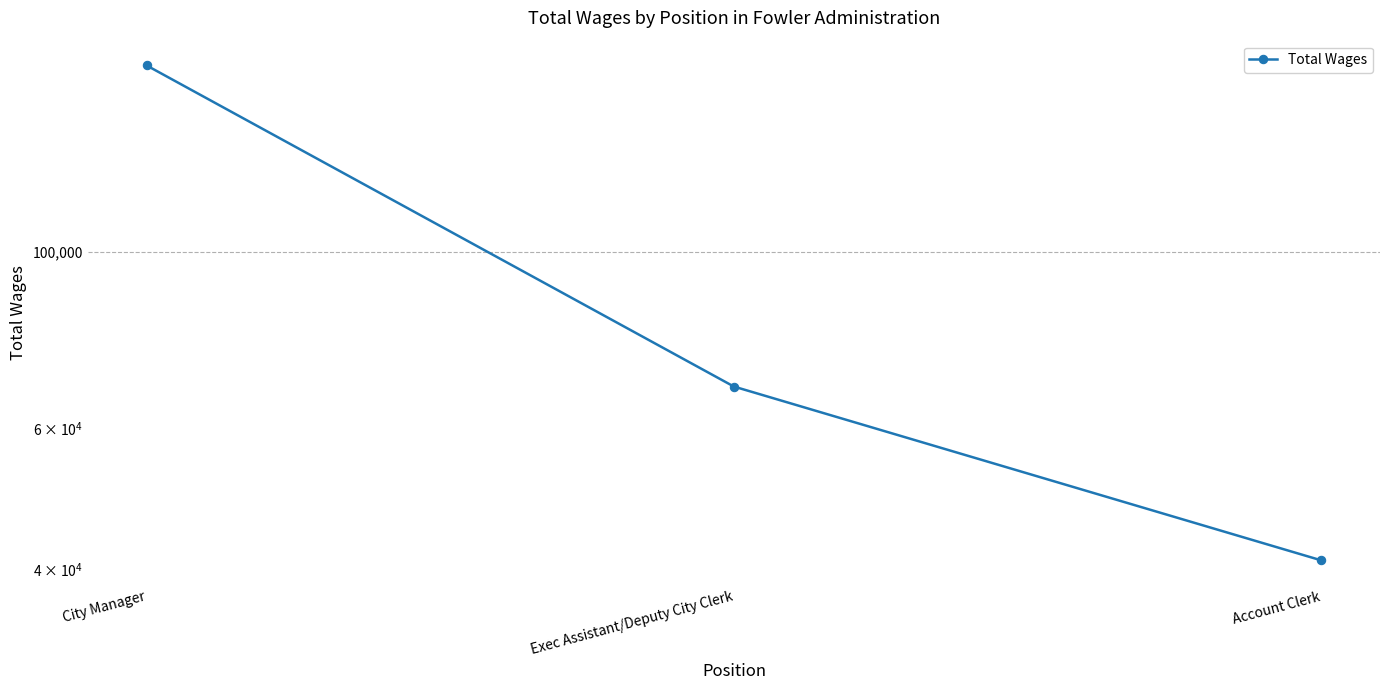

True or false: the data shows 72706 at Account Clerk.

False